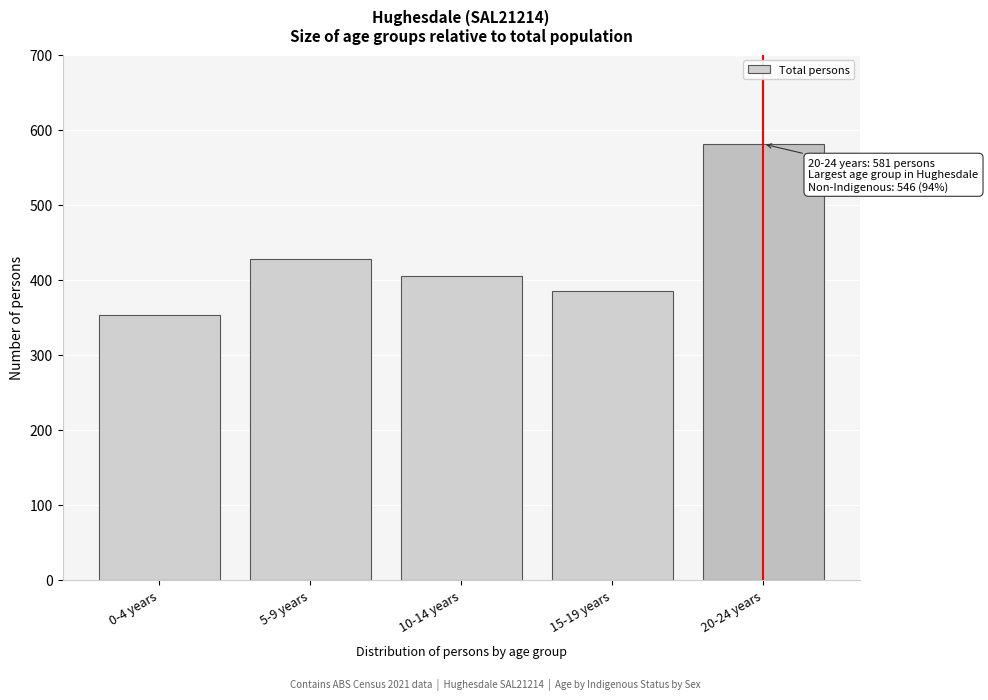

Reading left to right, transcribe all the data shown in this chart.

353	427	405	385	581